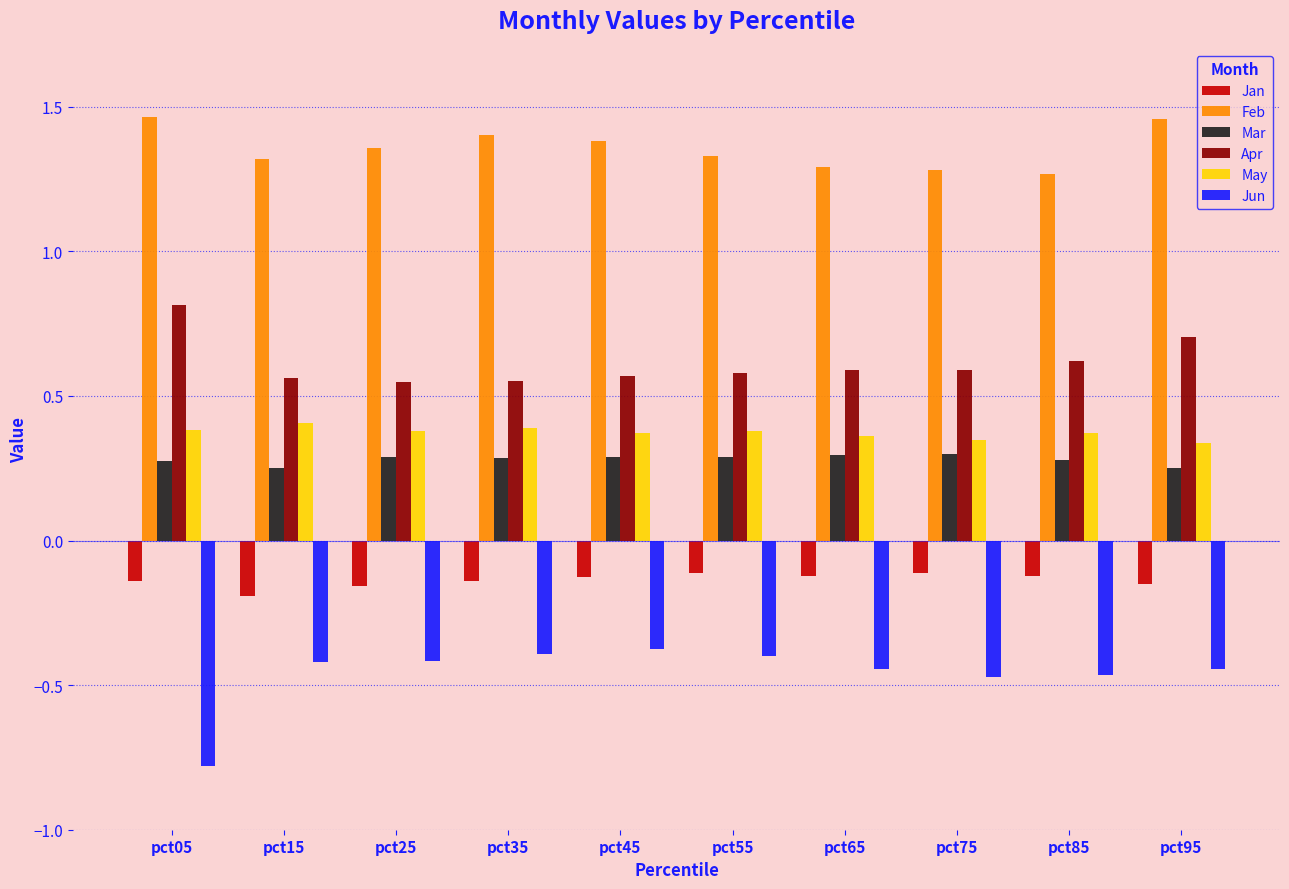

Which series has the largest total across all categories?

Feb